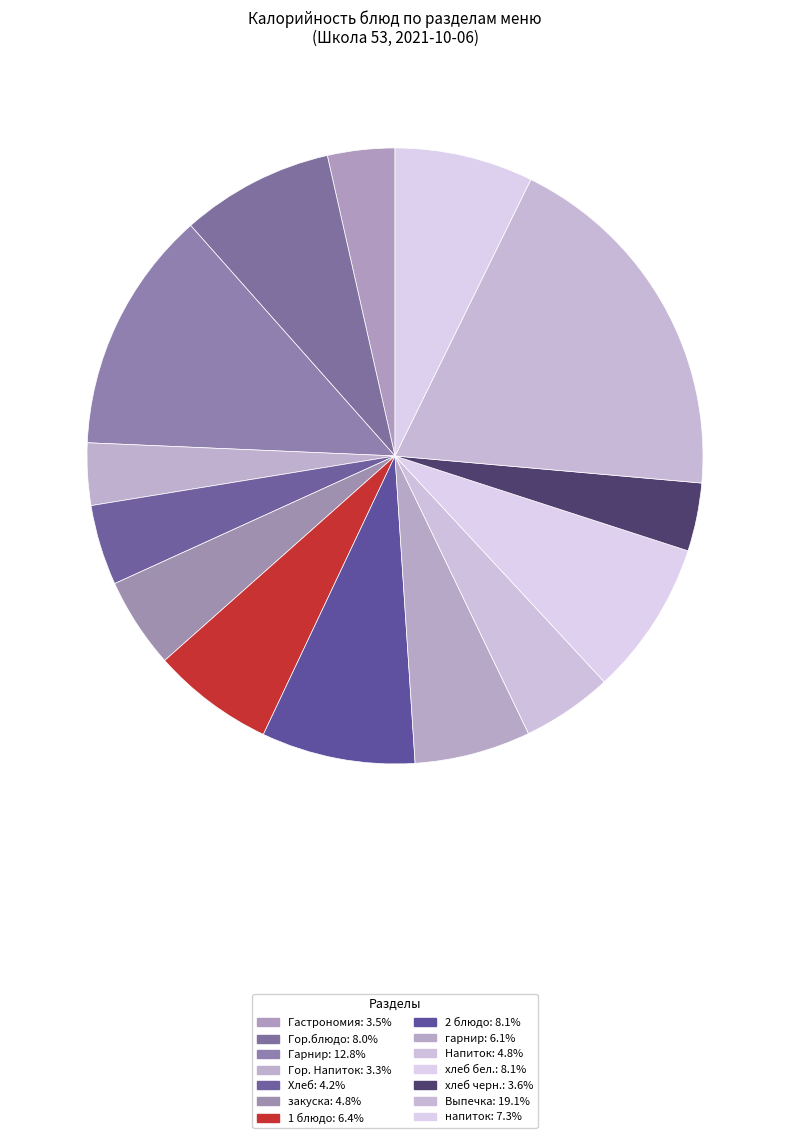

To the nearest percent, what is the average slice percentage?

7%